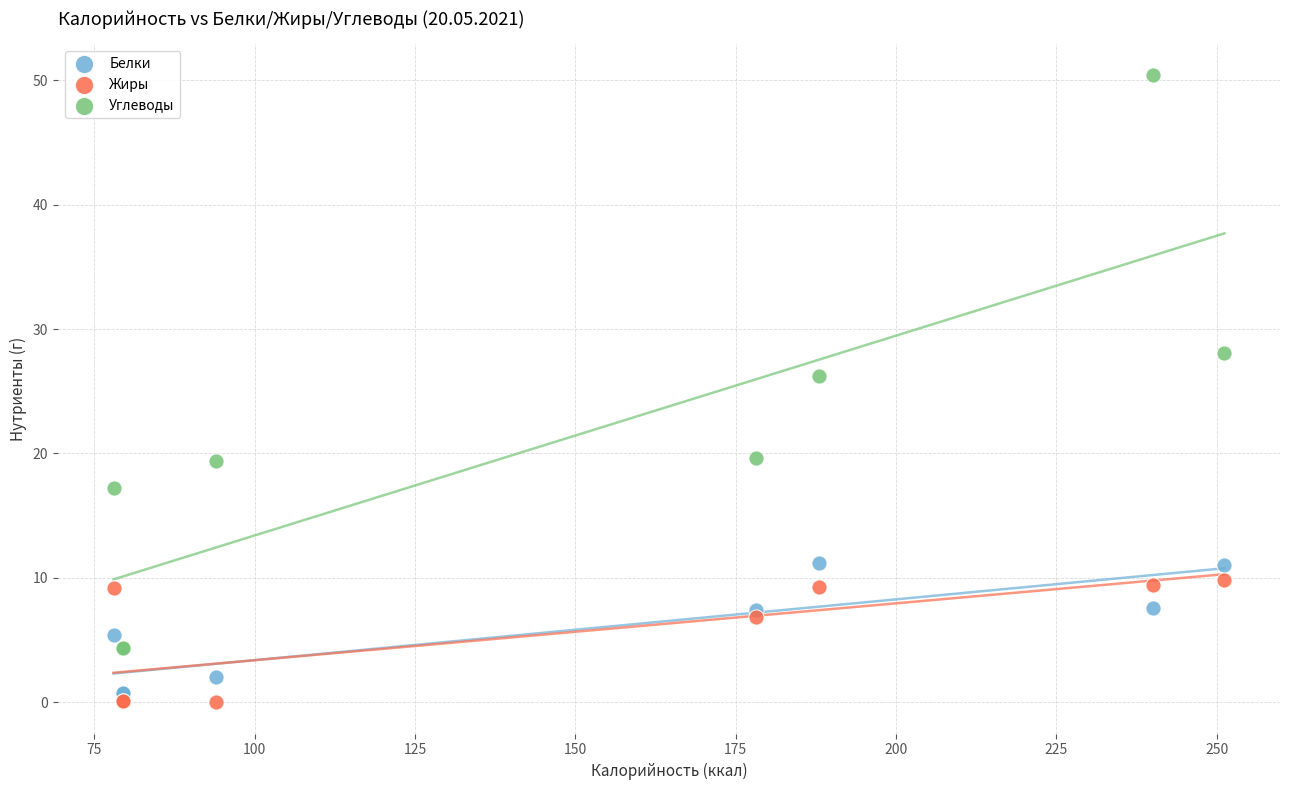

Across all series, what Y value is closest to 25?

26.2